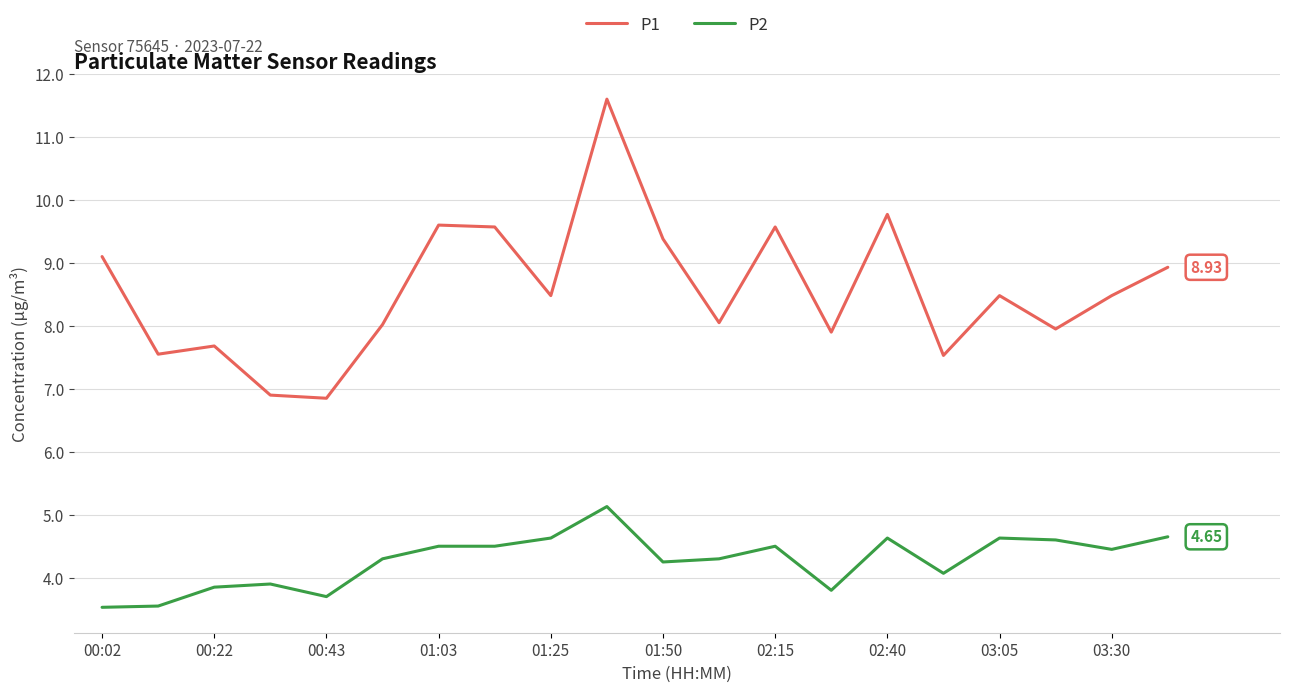

True or false: P2 and P1 intersect in this chart.

False